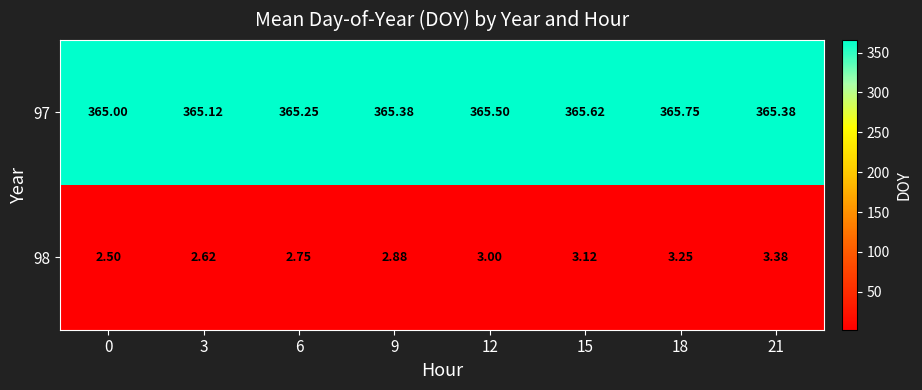

At 0, list the series in order from smallest to largest.

98, 97